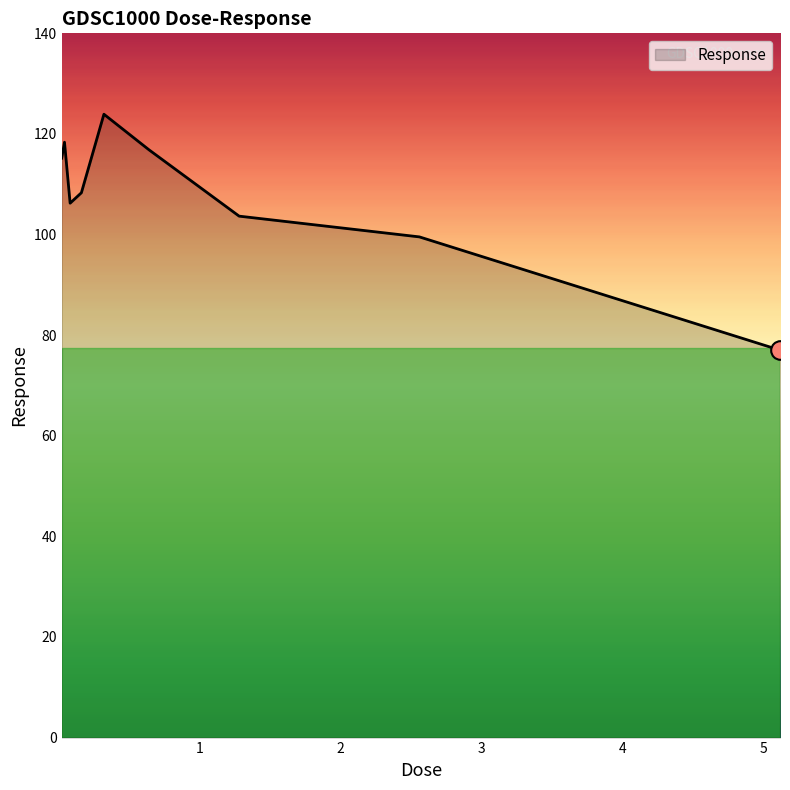

What is the minimum value shown in the chart?

77.0